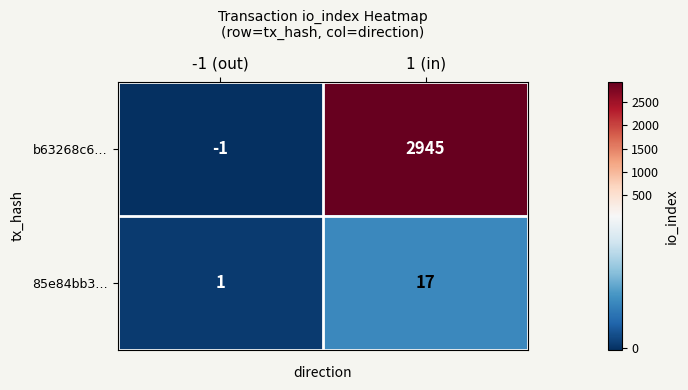

Which series has the widest spread of values?

b63268c6…